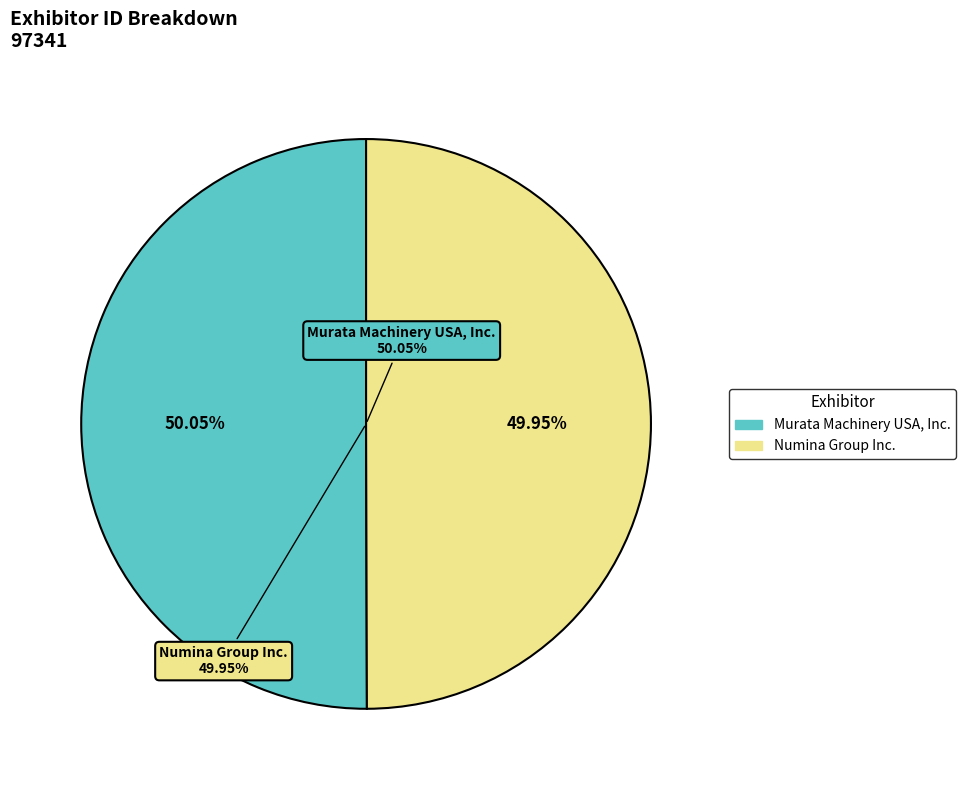

To the nearest percent, what percentage of the pie is Murata Machinery USA, Inc.?

50%